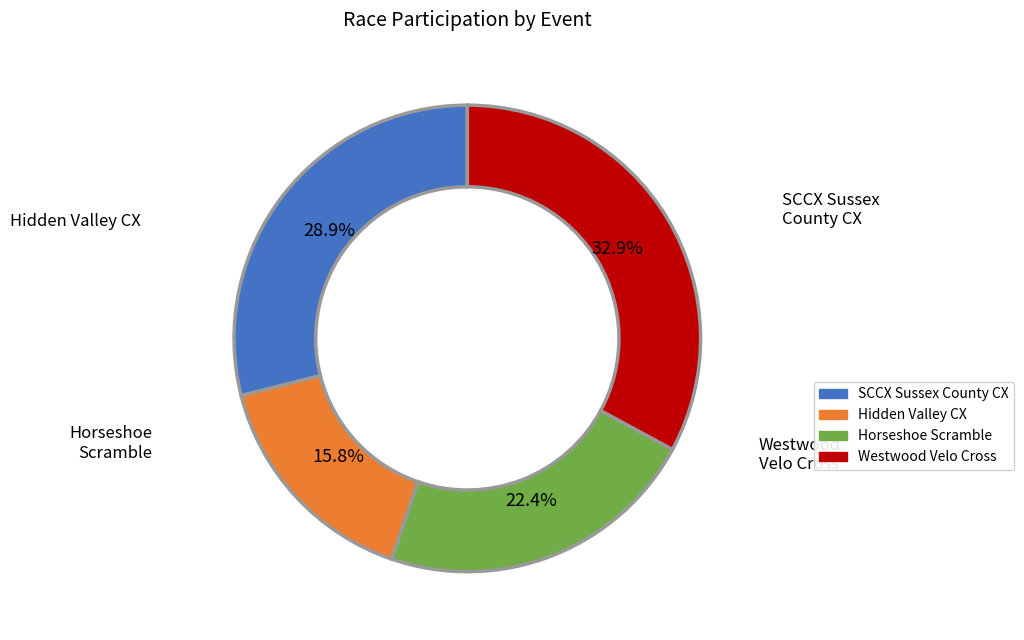

Is there any slice that represents more than half of the pie?

No